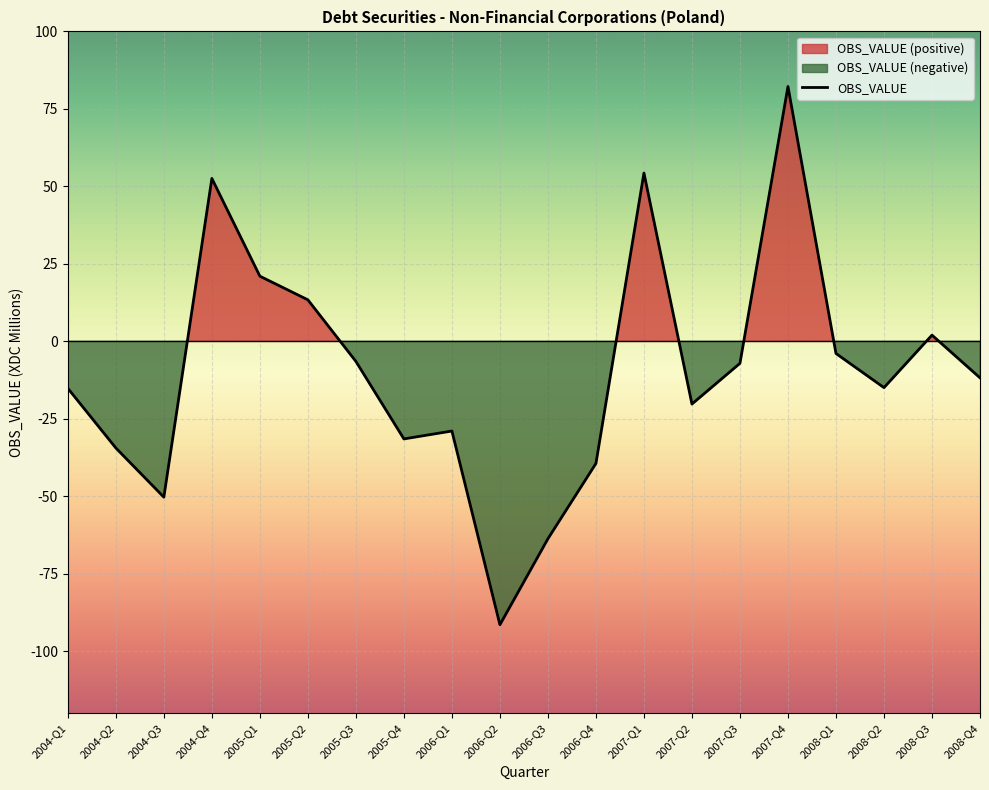

What is the average value?

-9.7